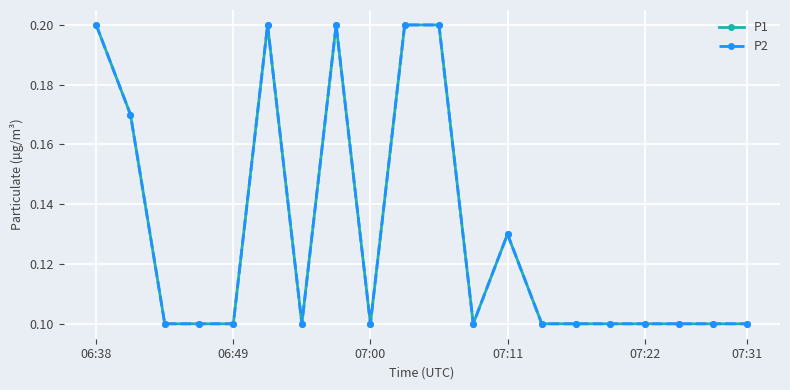

Does the chart have visible grid lines?

Yes